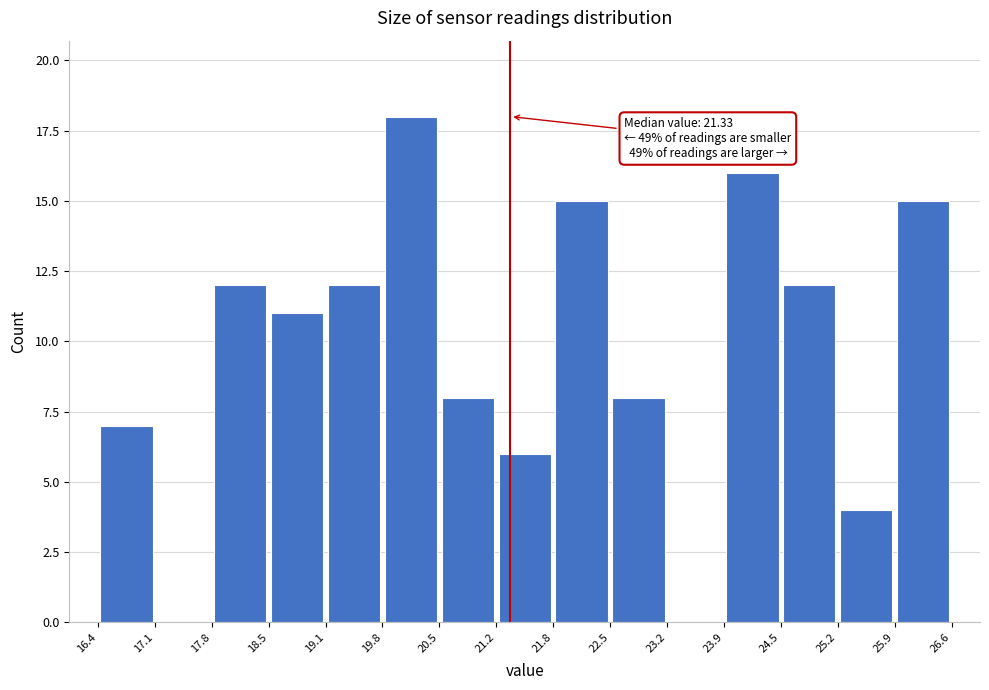

Over which range of the x-axis is the bar tallest?

19.8 to 20.5